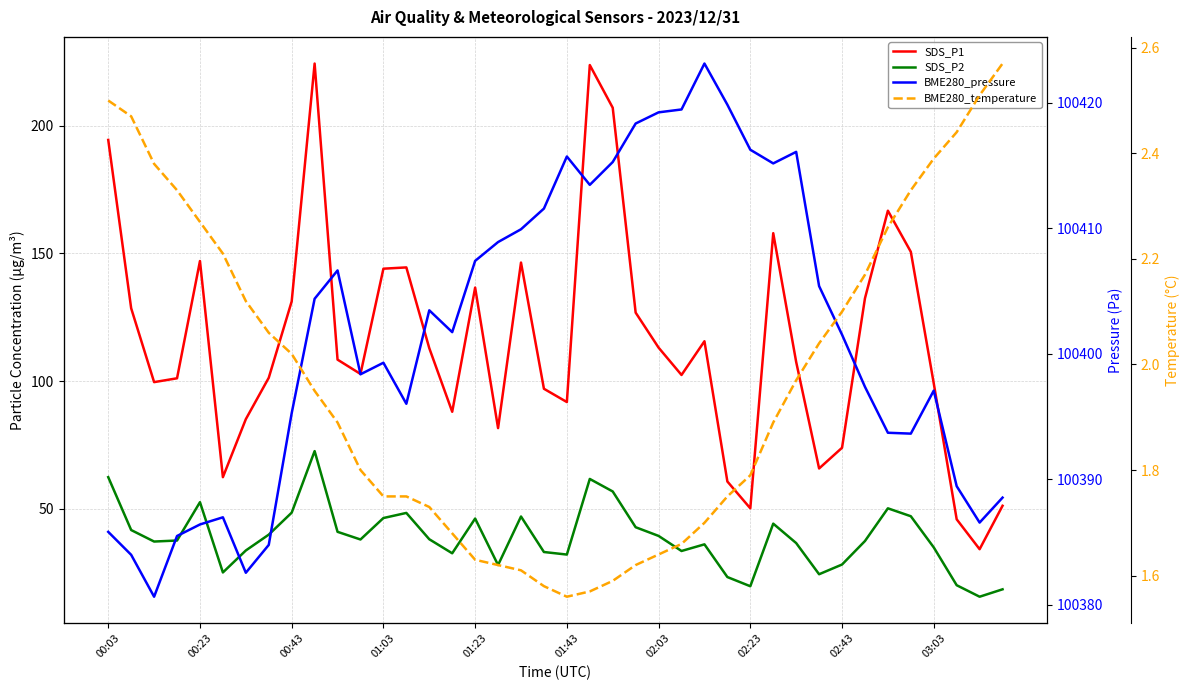

How many lines are shown in the chart?

4